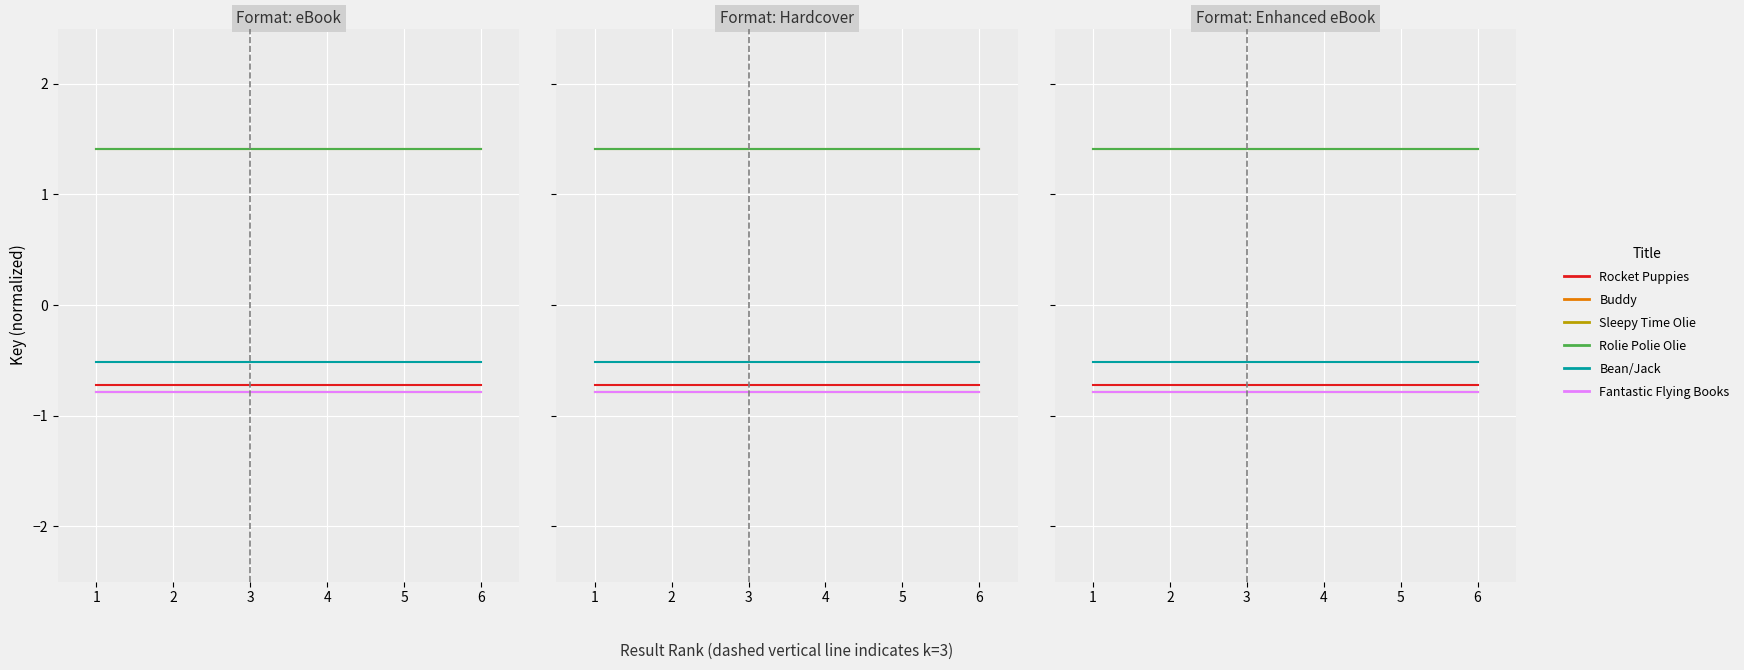

Which series changed the most between 1 and 4?

Rocket Puppies